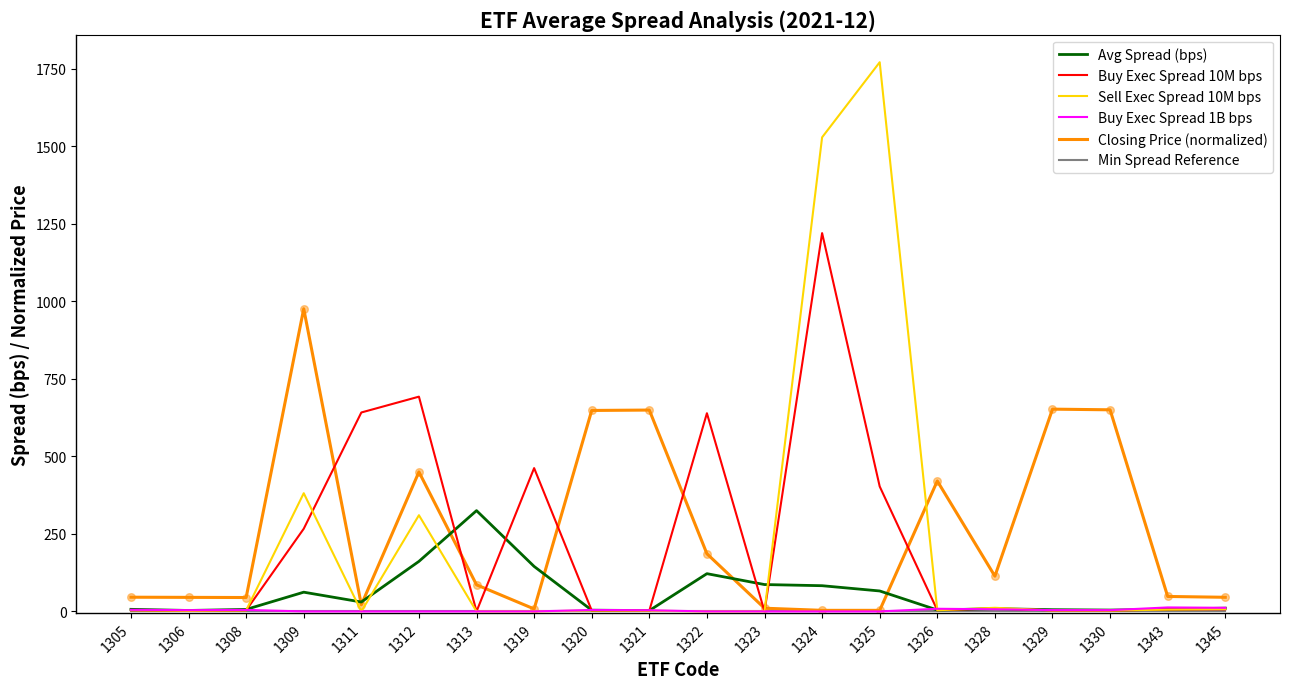

Which series has the widest spread of values?

Sell Exec Spread 10M bps